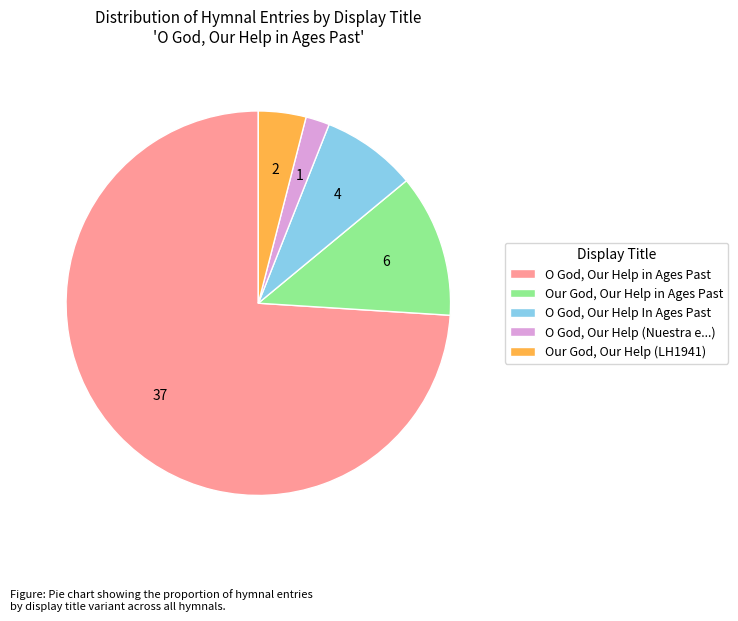

Which slice is the smallest?

O God, Our Help (Nuestra e...)